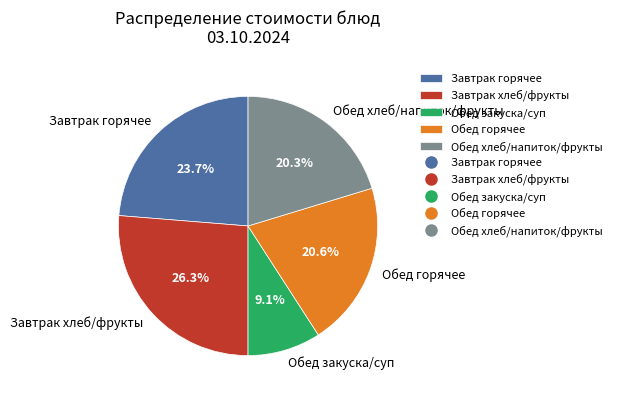

How many slices are in this pie chart?

5